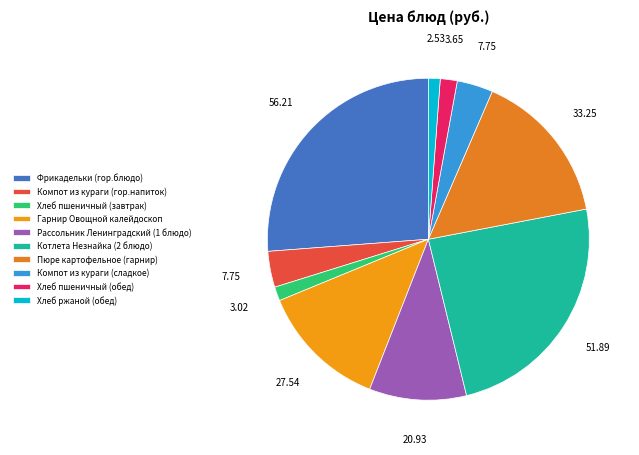

Does Пюре картофельное (гарнир) represent more than half of the total?

No